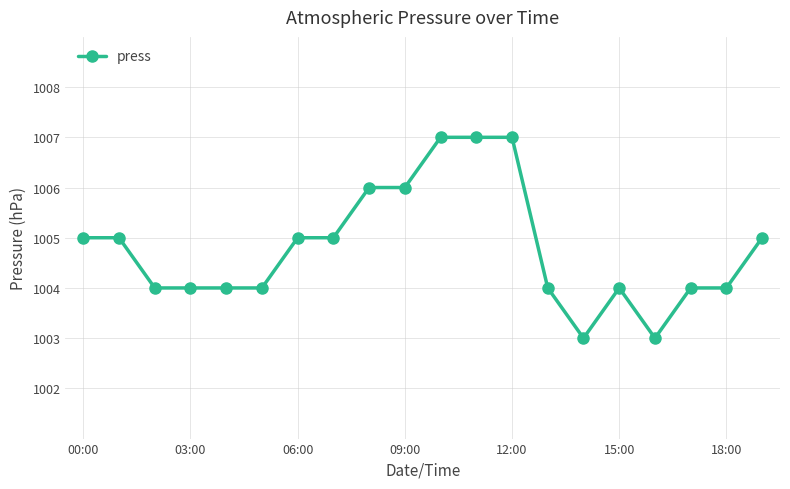

What is the smallest value displayed?

1003